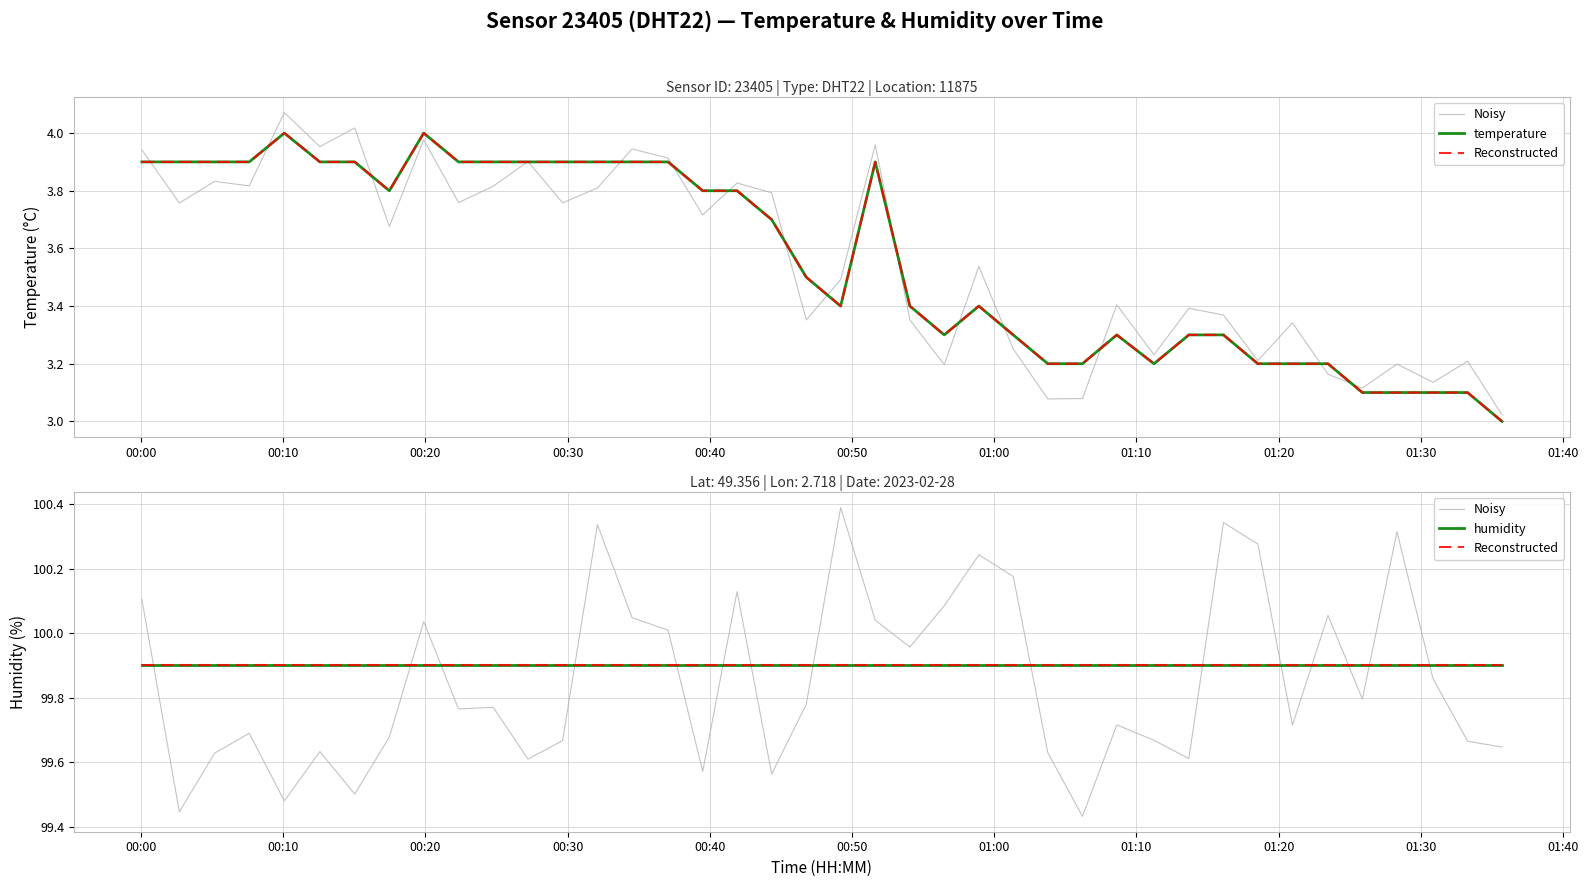

How many interior local peaks does the temperature series have?

5